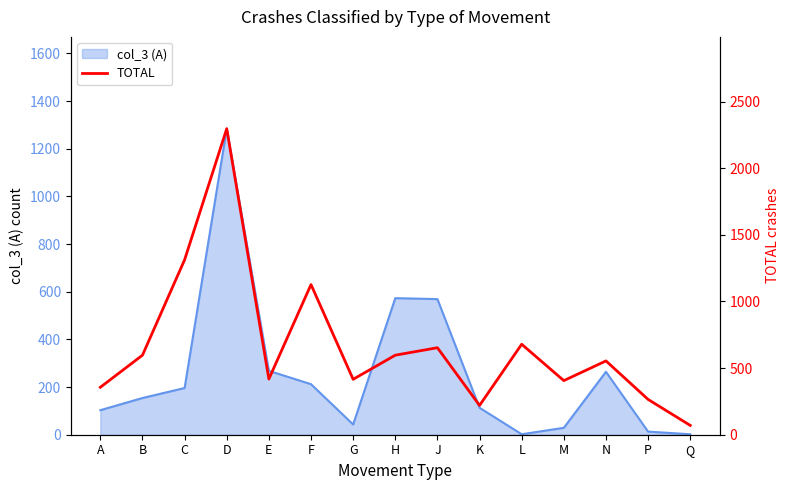

The value of col_3 (A) at N is 158. True or false?

False